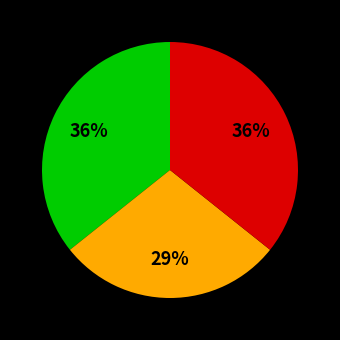

Does any single category account for the majority?

No